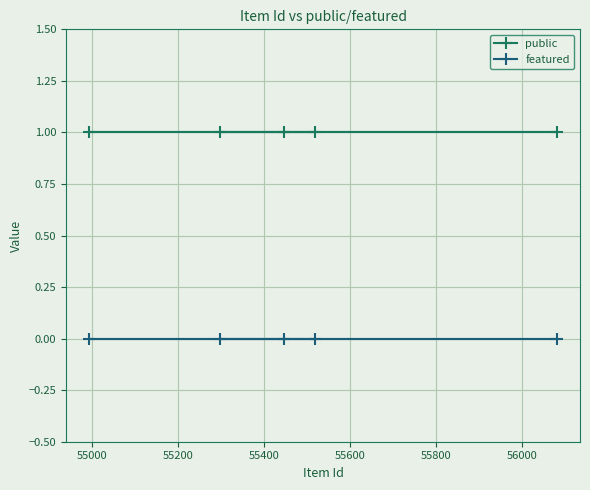

Is the value of featured at 55400 greater than the value of public at 55600?

No